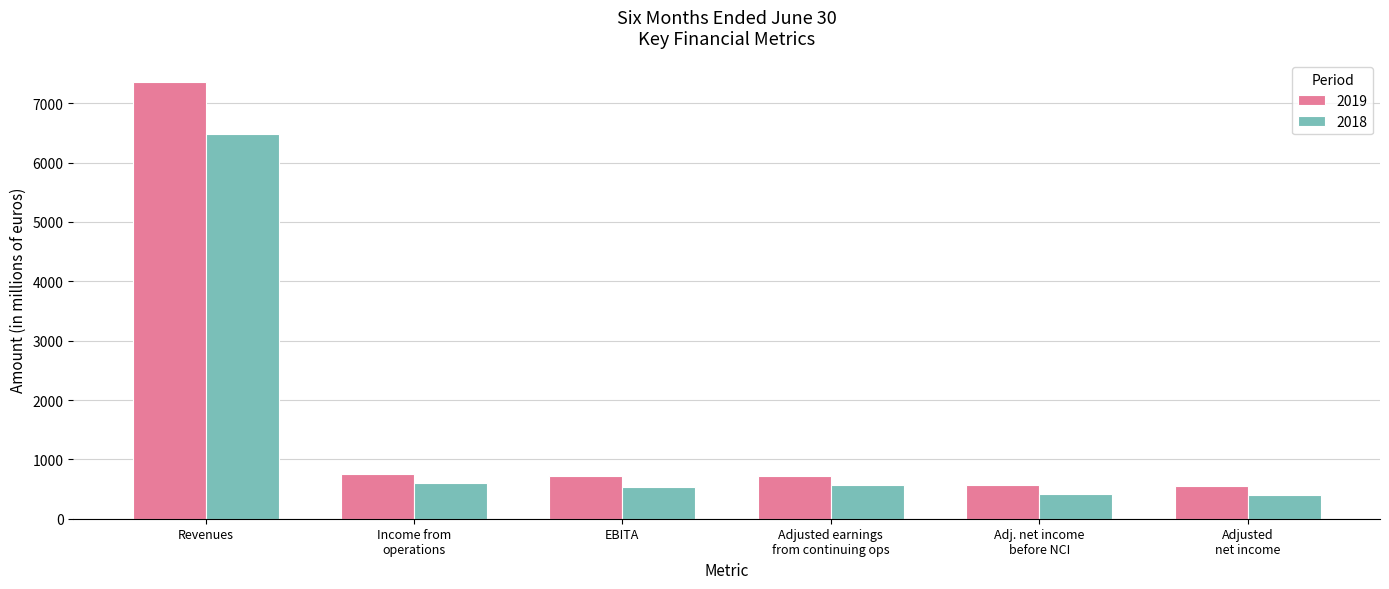

What is the difference between the maximum and second lowest values in the 2018 series?

6063